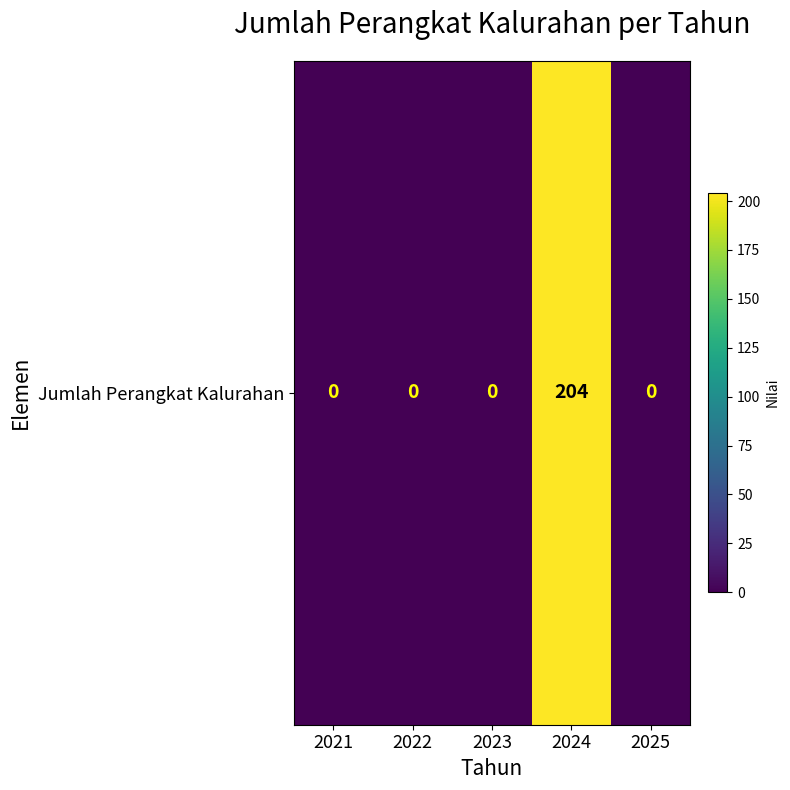

At which category does the chart reach its minimum across all series?

2021